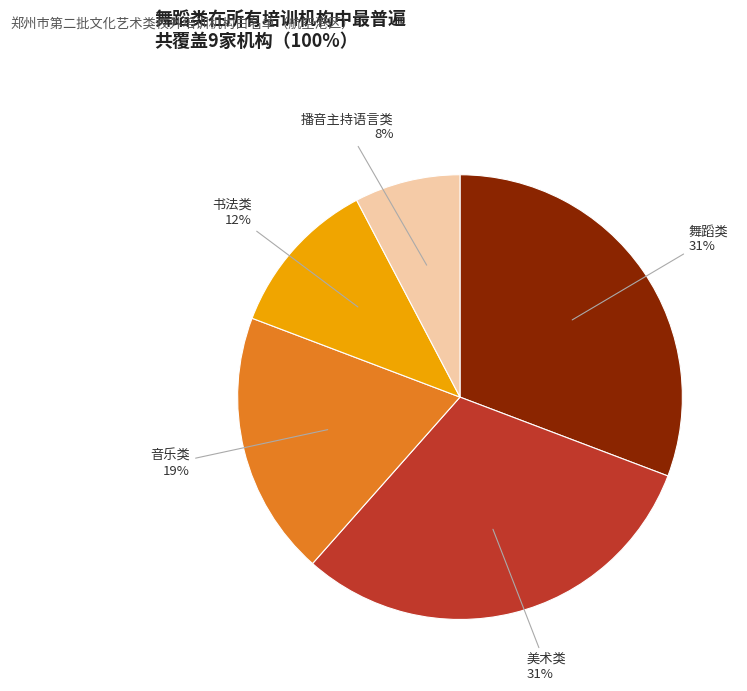

The 舞蹈类 slice represents 16% of the pie. True or false?

False